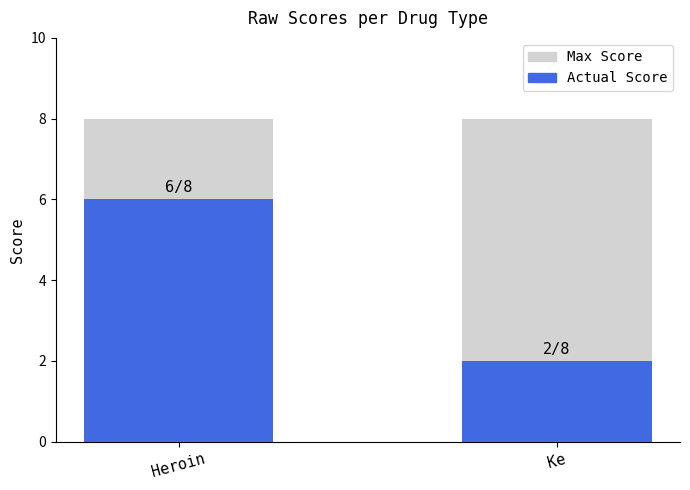

What are all the series names shown in the legend?

Max Score, Actual Score